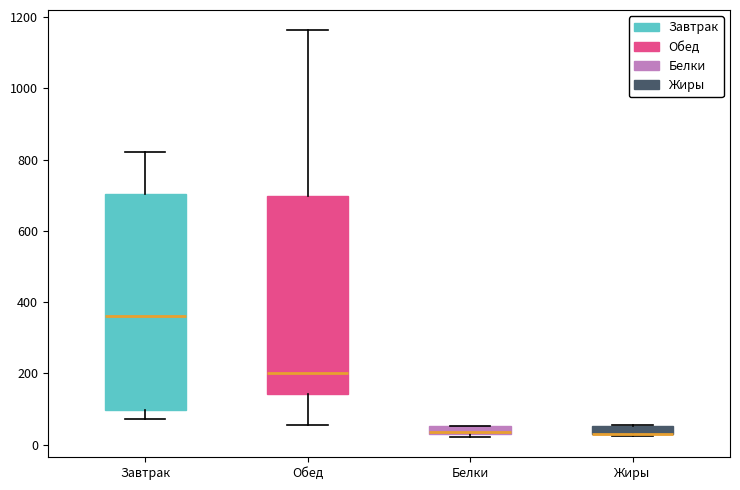

Where is the upper edge of the box for Белки on the y-axis? The values are not printed on the chart, so give them approximately, as read against the axis.

60